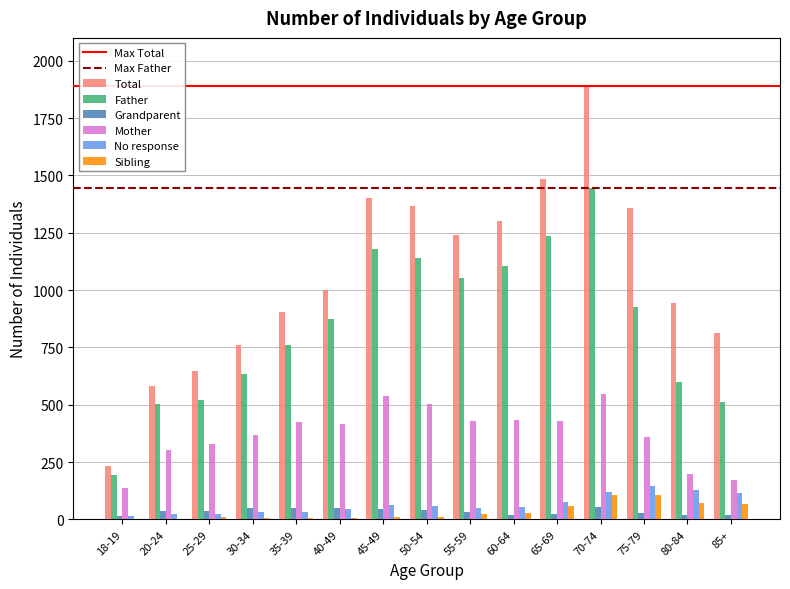

The value of Father at 75-79 is 927. True or false?

True